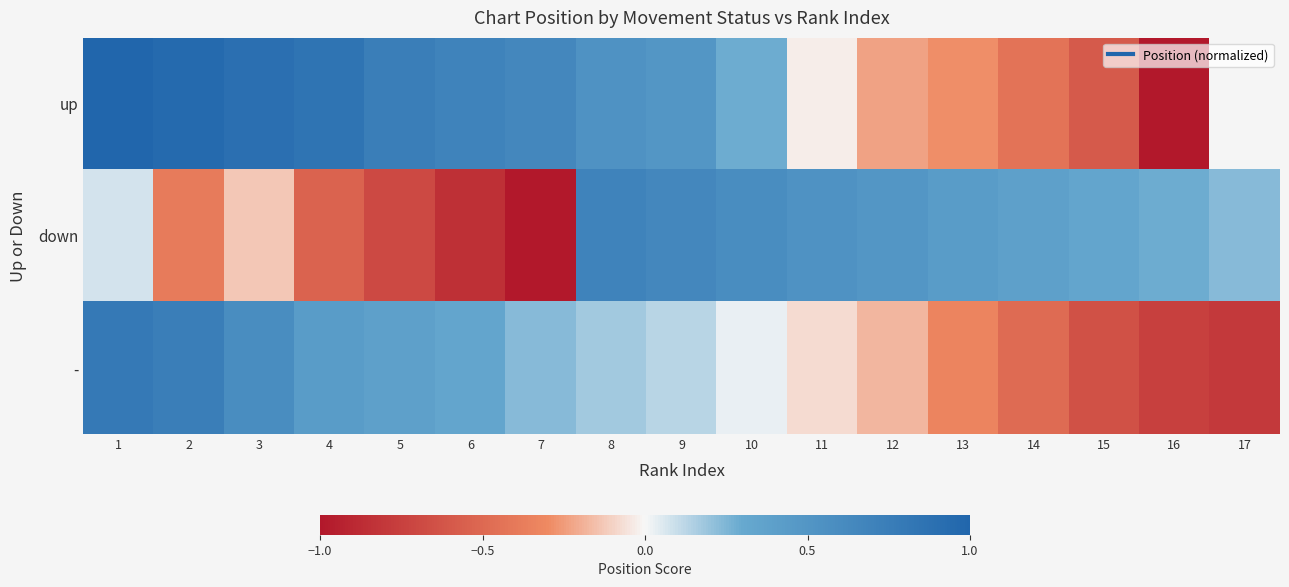

Where does the up series first go above 0?

1